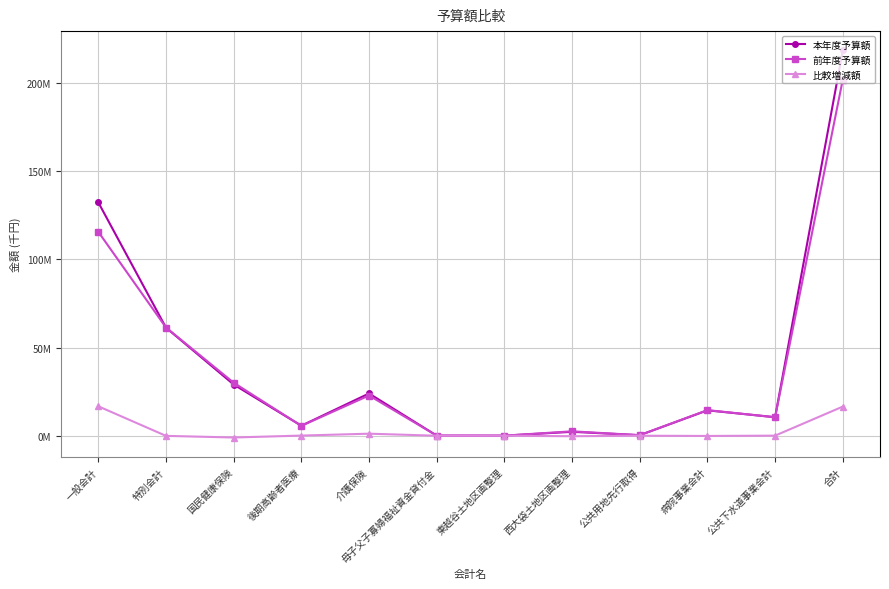

True or false: 比較増減額 and 前年度予算額 intersect in this chart.

False